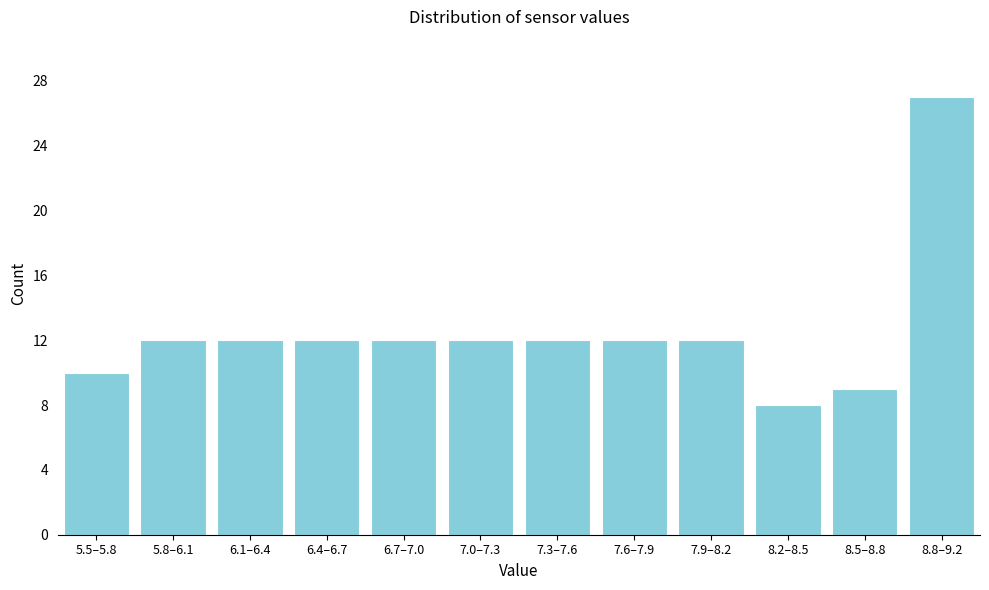

Reading left to right, transcribe all the data shown in this chart.

5.5–5.8=10	5.8–6.1=12	6.1–6.4=12	6.4–6.7=12	6.7–7.0=12	7.0–7.3=12	7.3–7.6=12	7.6–7.9=12	7.9–8.2=12	8.2–8.5=8	8.5–8.8=9	8.8–9.2=27